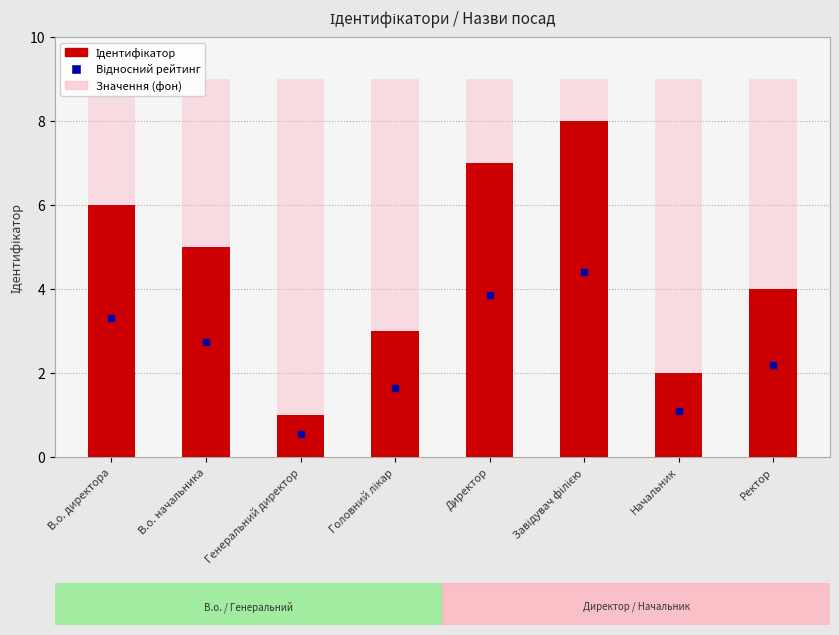

What is the difference between the values at В.о. начальника and Головний лікар?

2